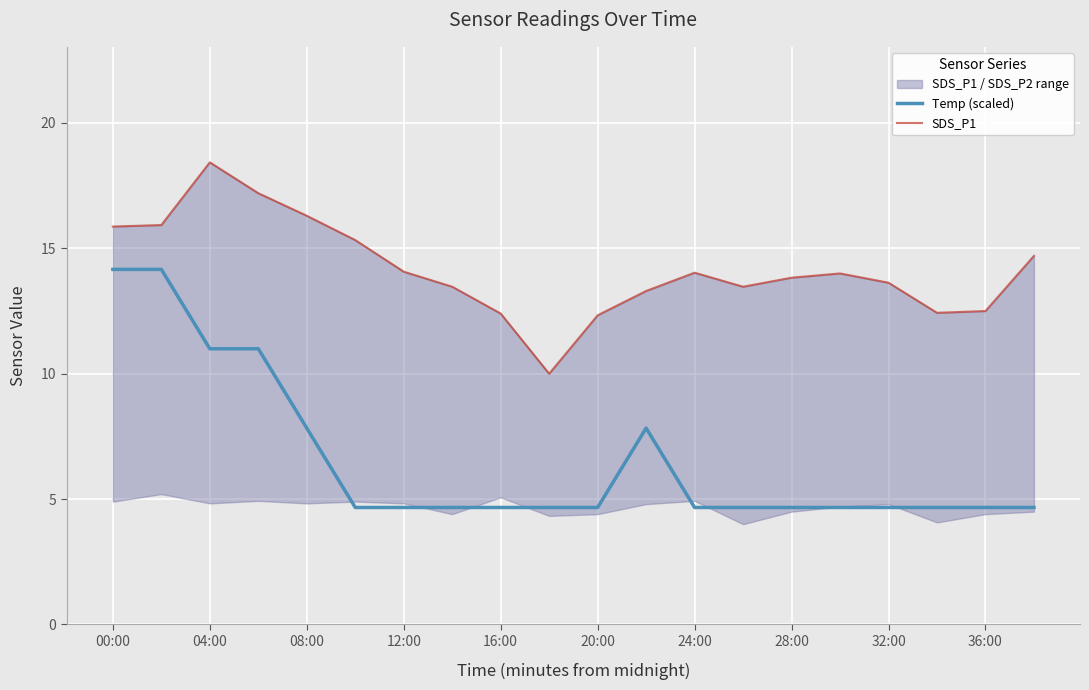

How many values in the SDS_P1 series exceed 14?

9